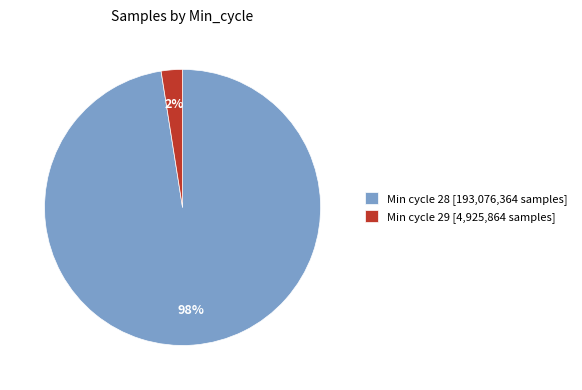

How many segments does this pie chart have?

2